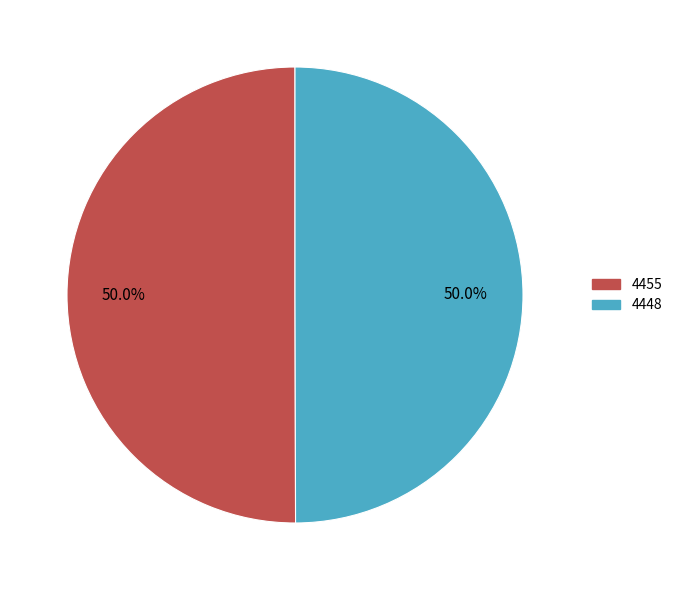

Combined, do 4455 and 4448 account for over 50%?

Yes